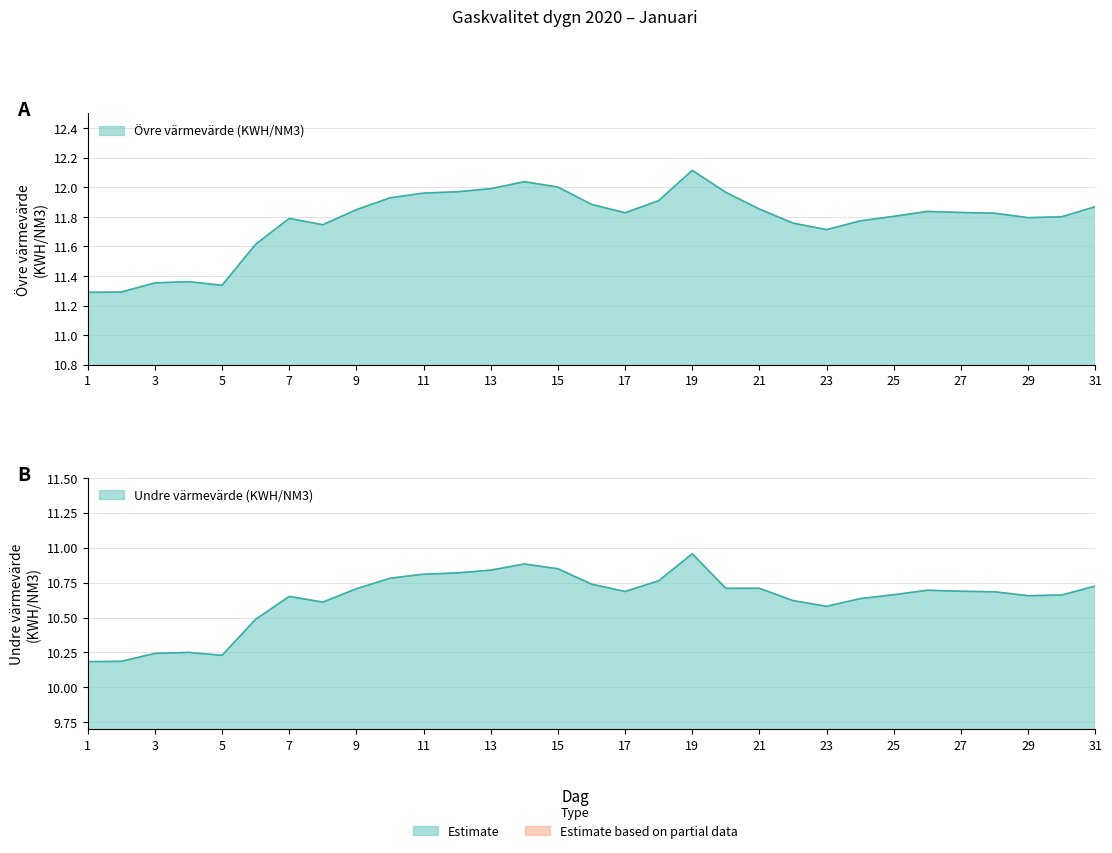

What is the difference between the second highest and second lowest values in the Undre värmevärde (KWH/NM3) series?

0.7